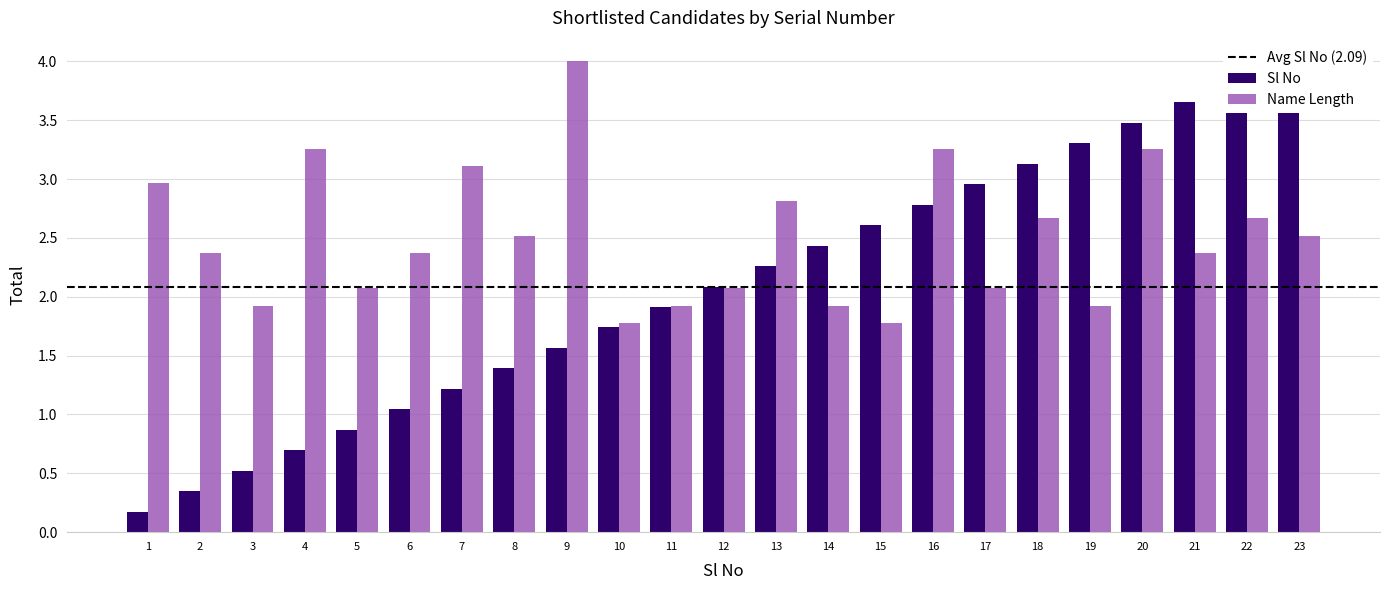

What value does the Sl No series have at 3?

0.5